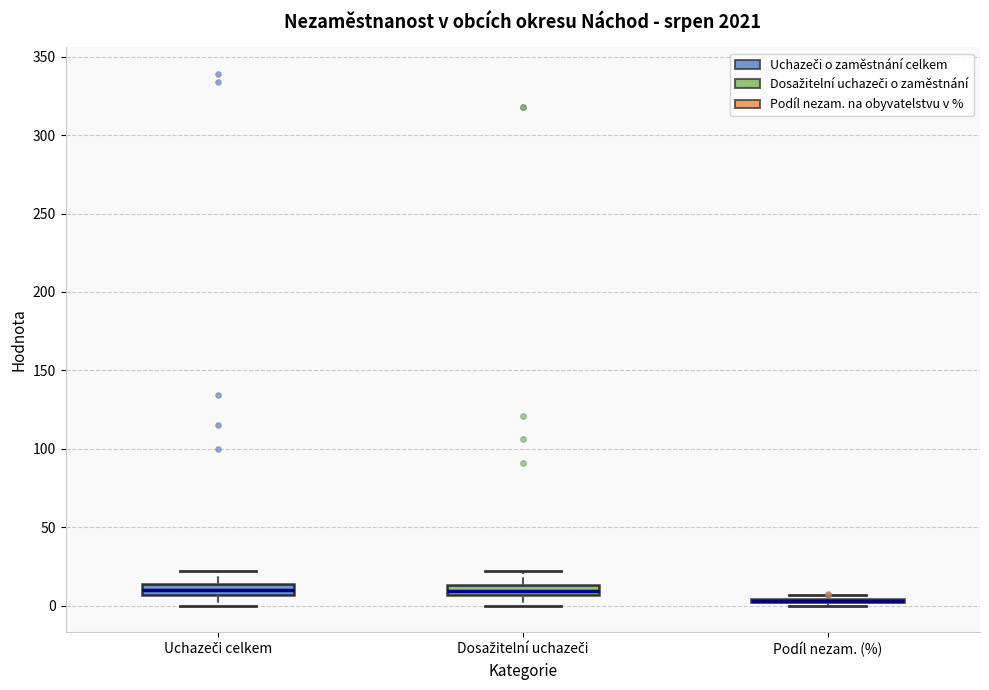

Where does the upper whisker of the box for Uchazeči celkem end on the y-axis? The values are not printed on the chart, so give them approximately, as read against the axis.

20